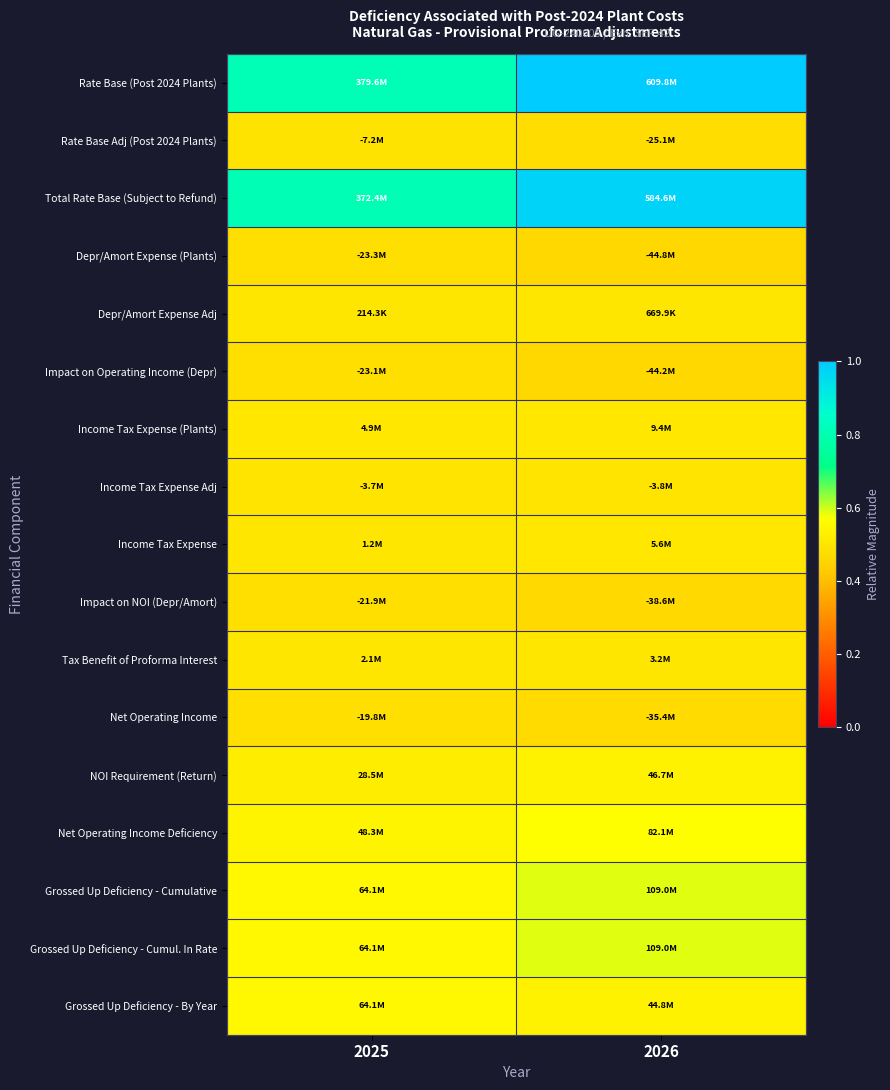

Which series has the largest total across all categories?

Rate Base (Post 2024 Plants)